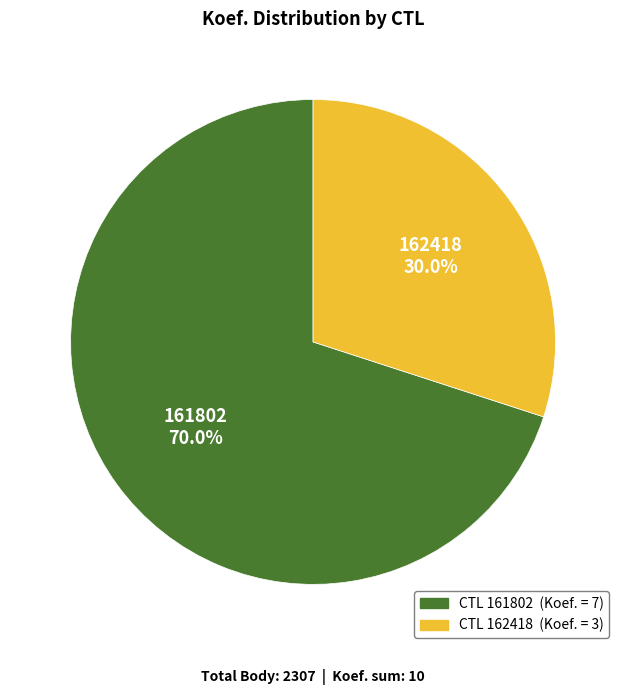

Does any single category account for the majority?

Yes